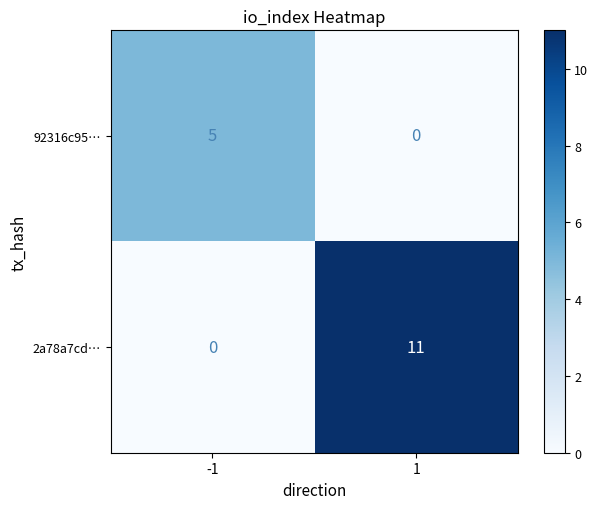

Rank the series by their average value, from lowest to highest.

92316c95…, 2a78a7cd…